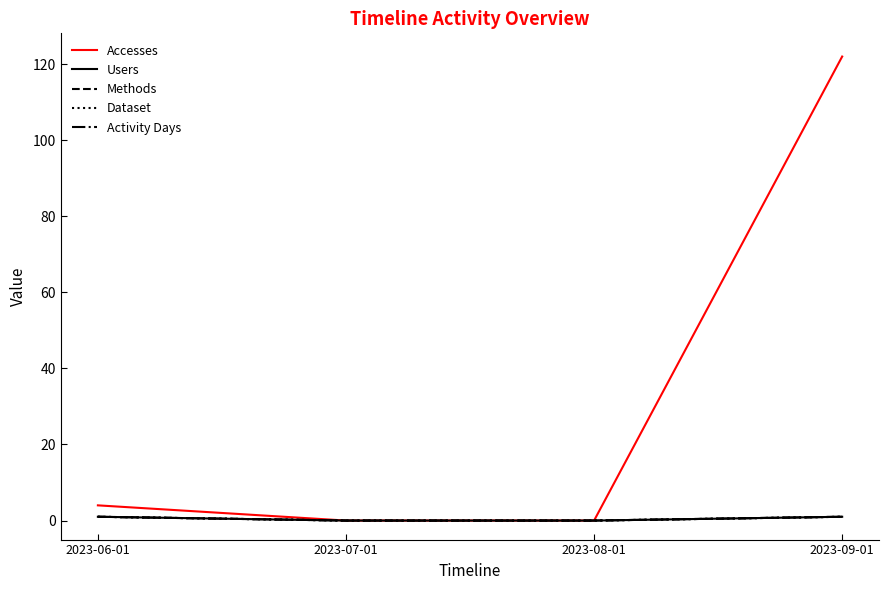

Is this an area chart (filled region under the line)?

No